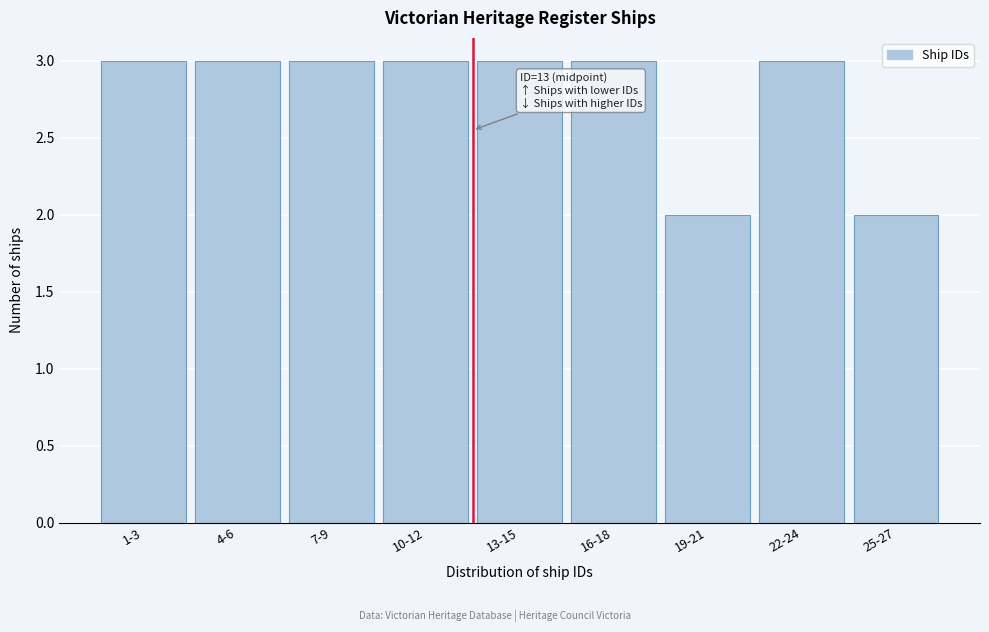

Reading left to right, extract all data points from this chart.

3	3	3	3	3	3	2	3	2